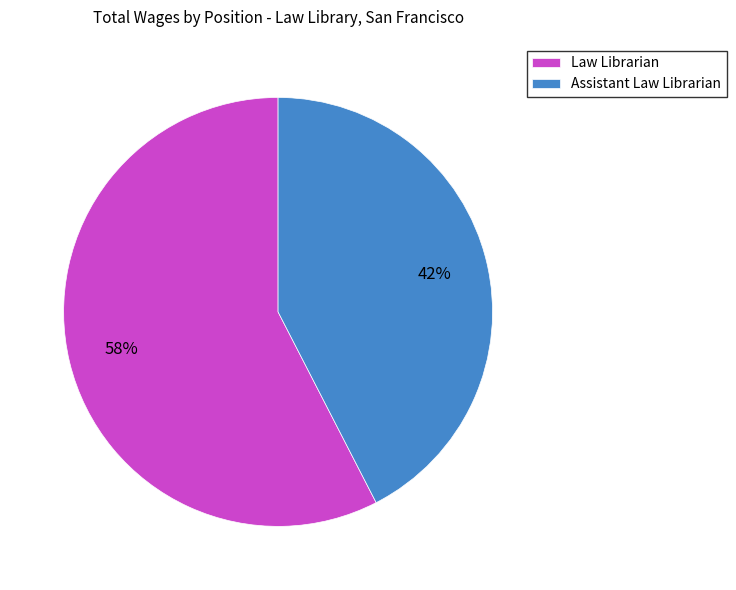

Is the sum of Law Librarian and Assistant Law Librarian greater than half?

Yes